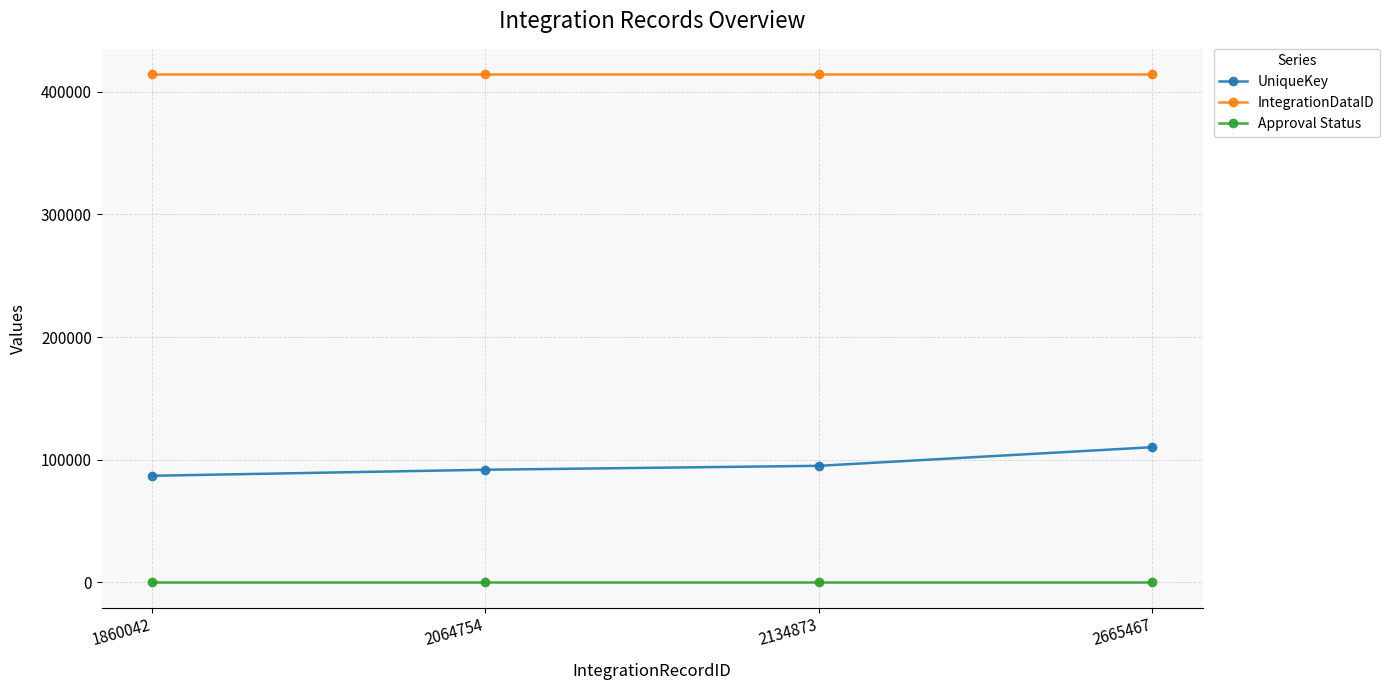

Does the chart display data point markers on the line(s)?

Yes